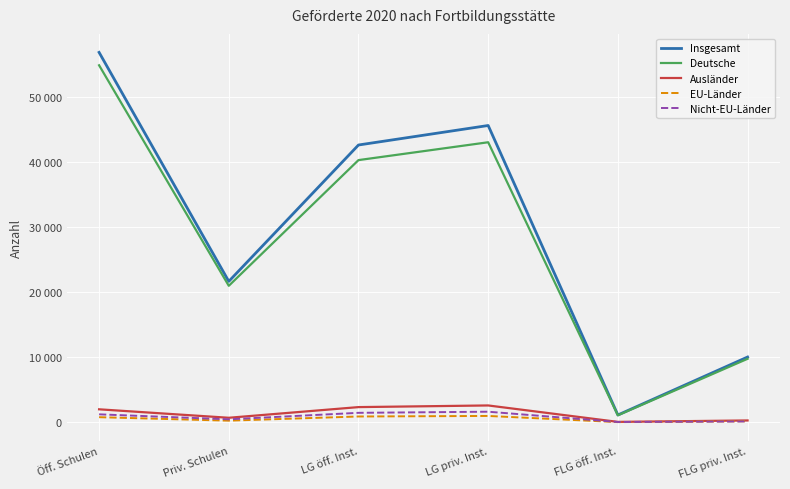

At which category does Ausländer reach its first local peak?

LG priv. Inst.